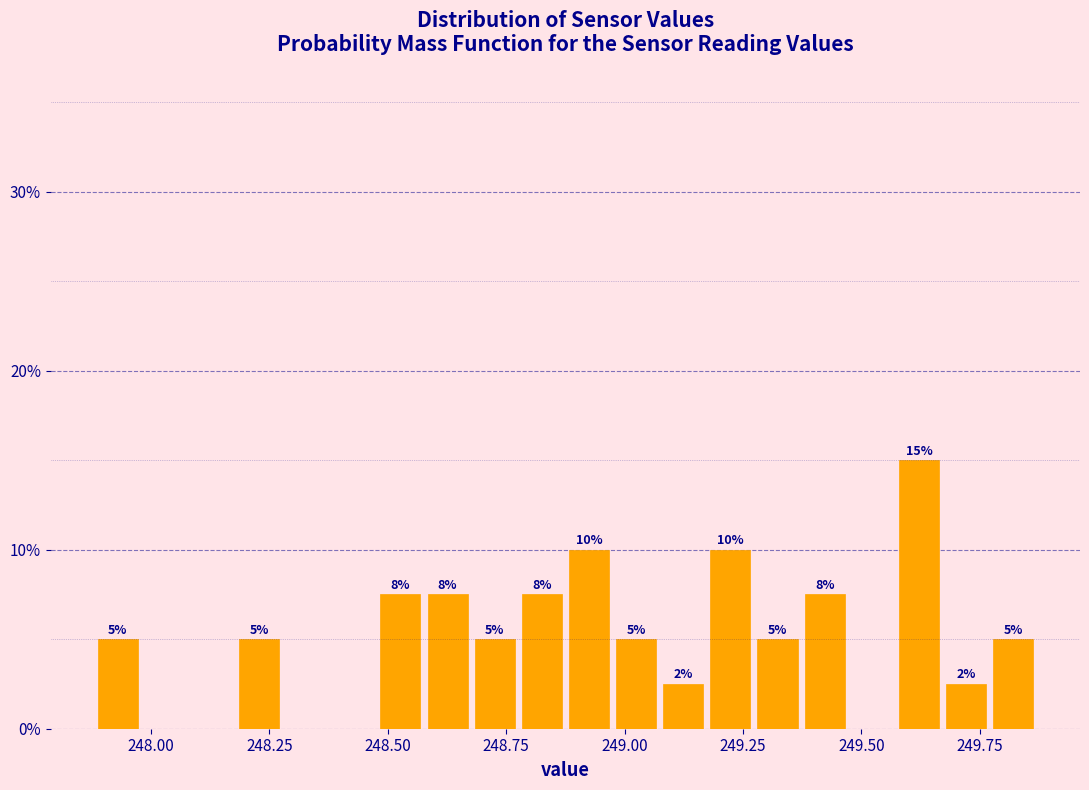

Around what value on the x-axis is the tallest bar? Give the approximate position of its centre, as read against the axis.

249.60